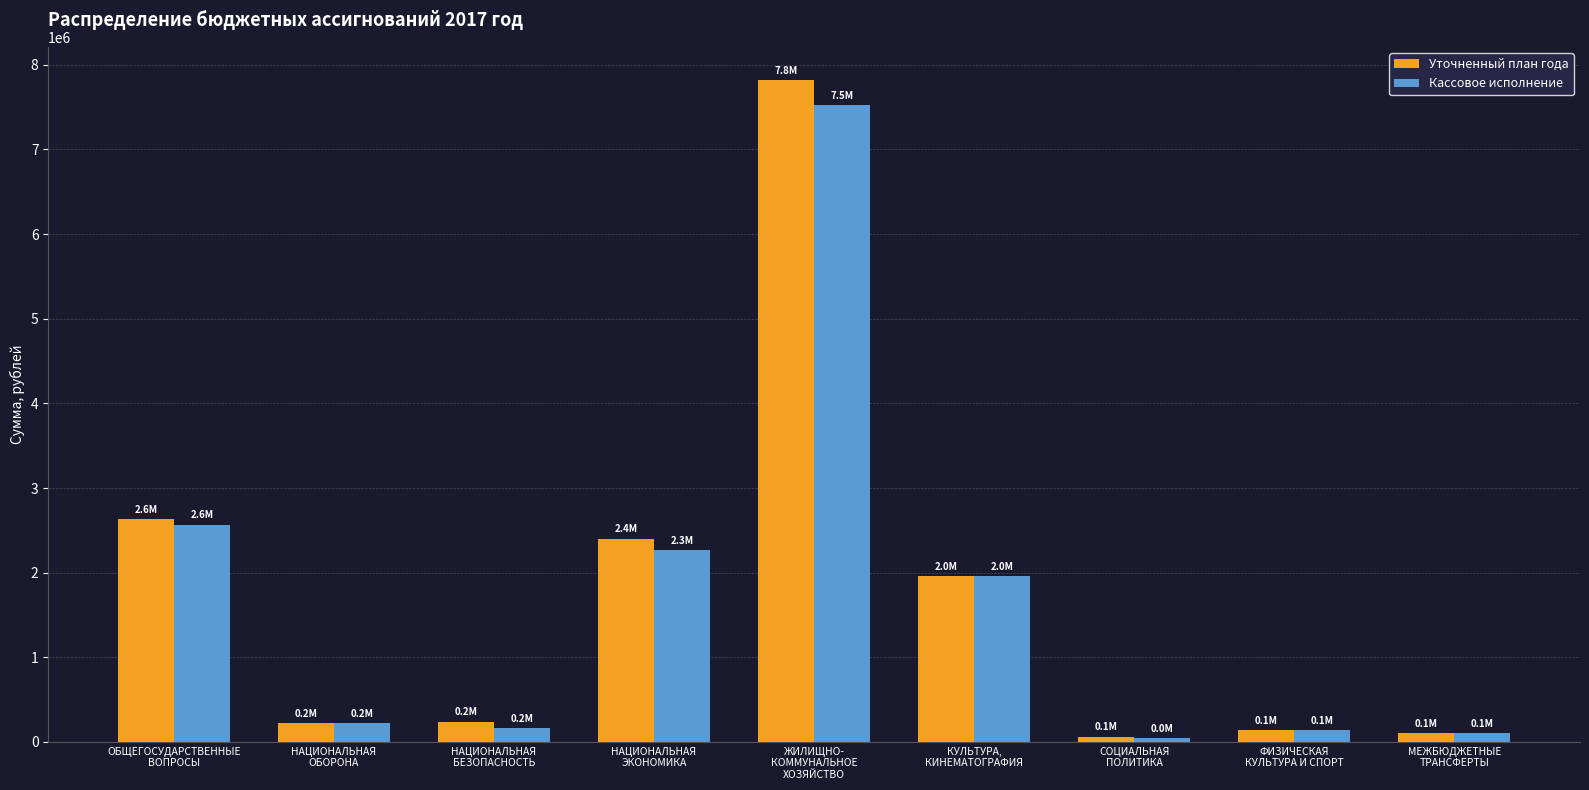

How many series are shown in this chart?

2